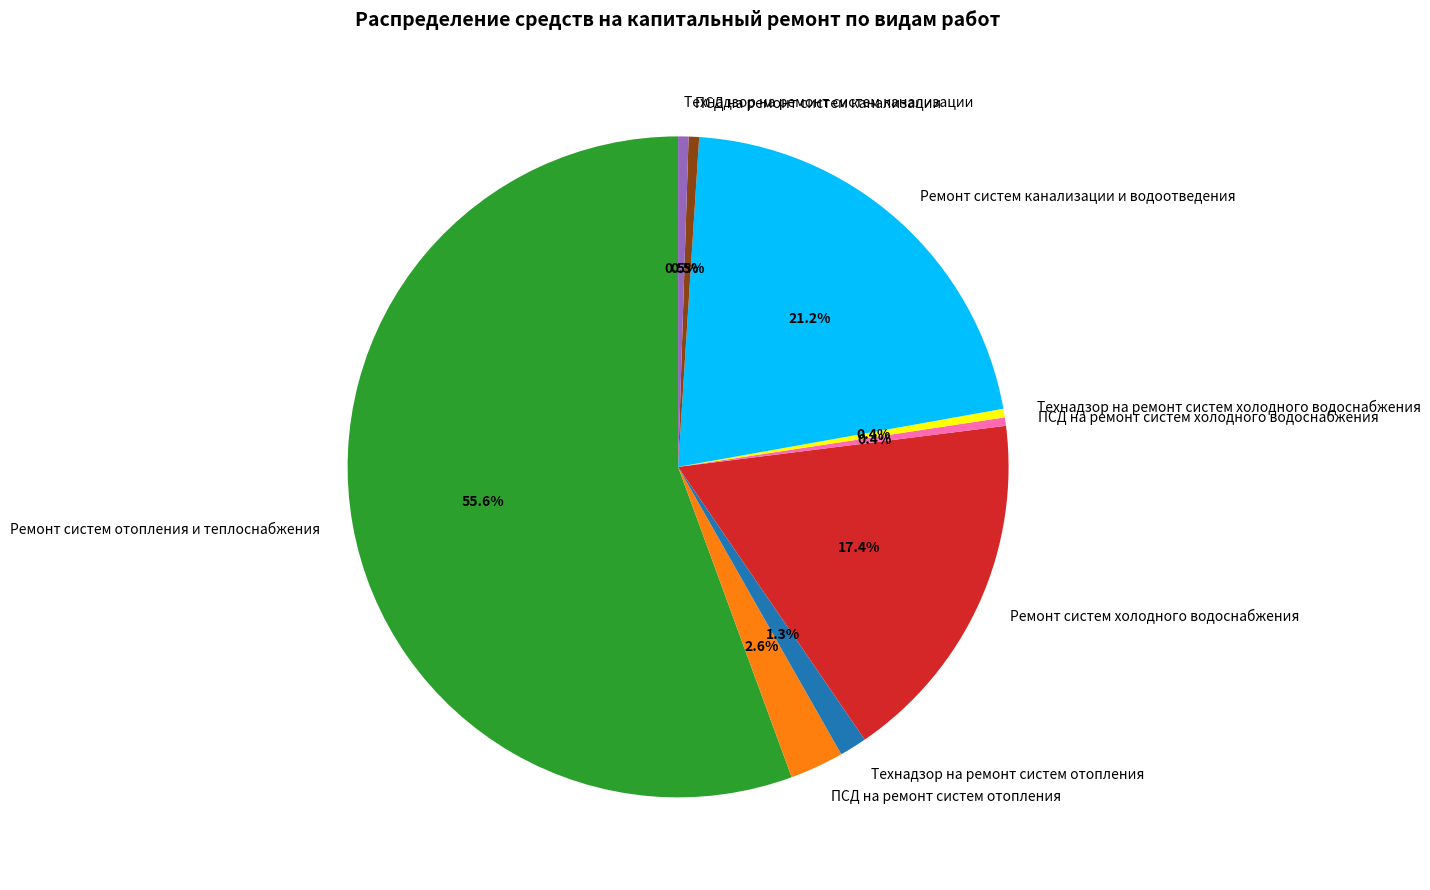

What is the largest slice in the pie chart?

Ремонт систем отопления и теплоснабжения